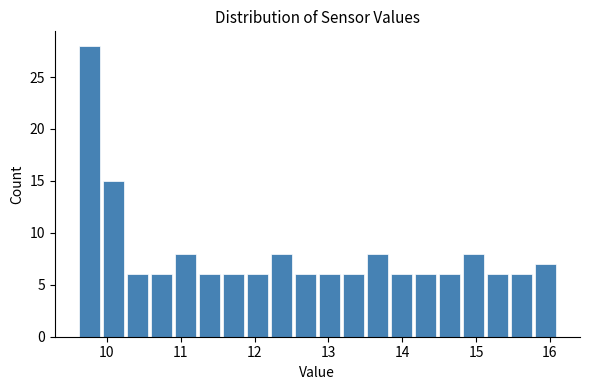

Read against the x-axis, roughly where is the centre of the tallest bar?

9.8